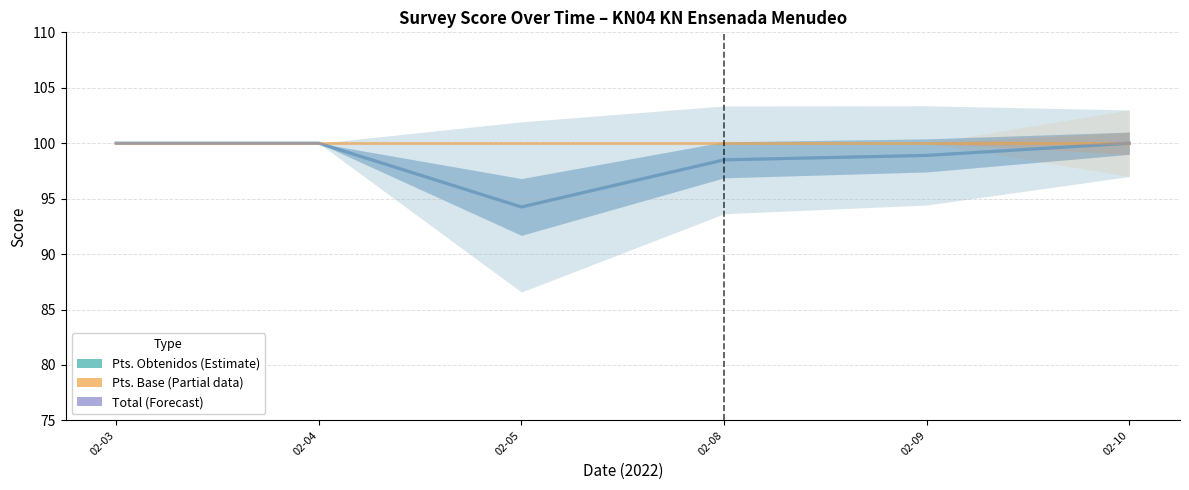

True or false: Total and Pts. Obtenidos cross at least once.

False